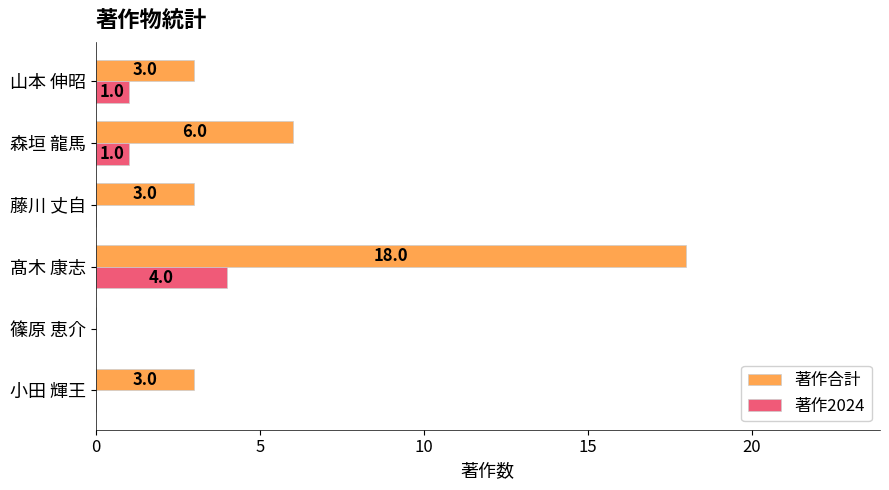

Which series has the widest spread of values?

著作合計